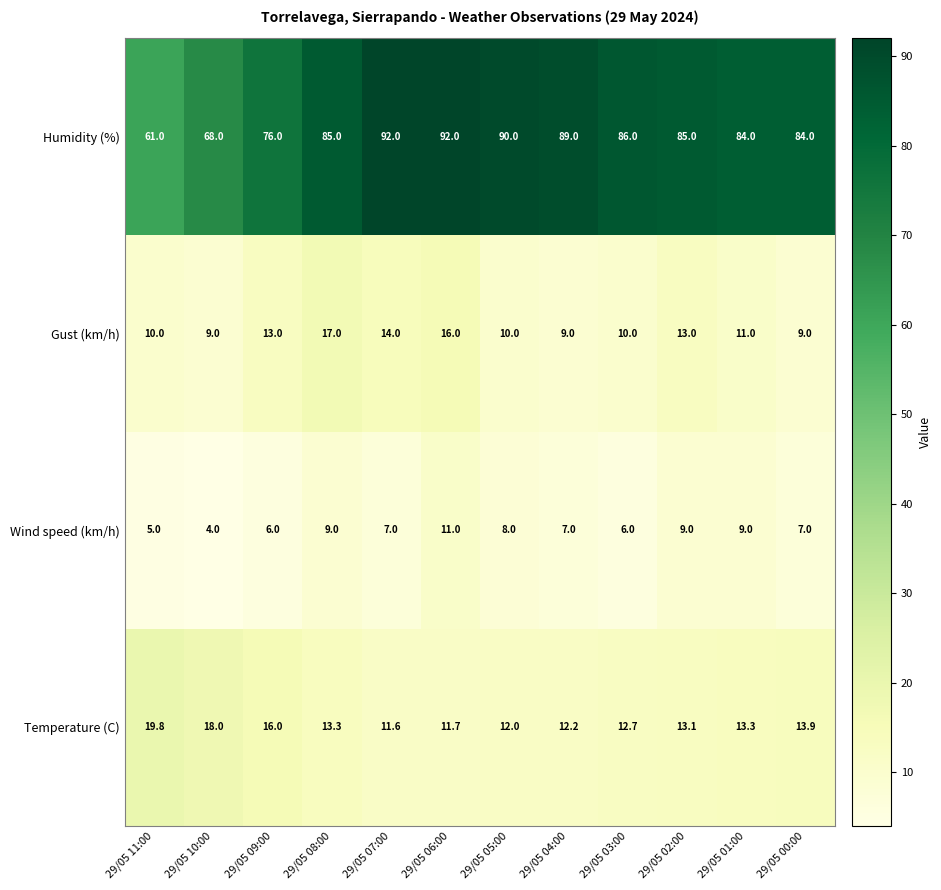

Where does the Wind speed (km/h) series first go above 7?

29/05 08:00